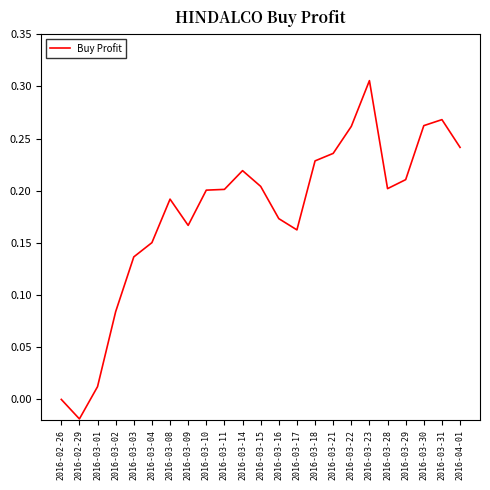

Is it true that the value at 2016-02-29 is -0.0?

True